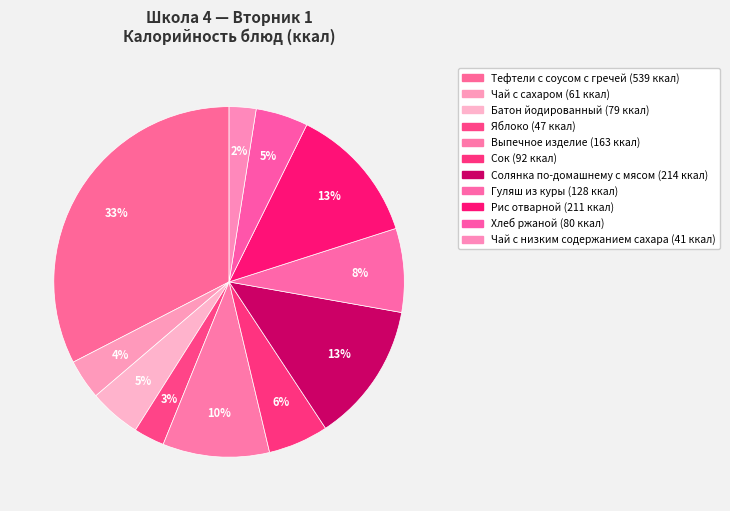

To the nearest percent, what portion does Чай с сахаром represent?

4%